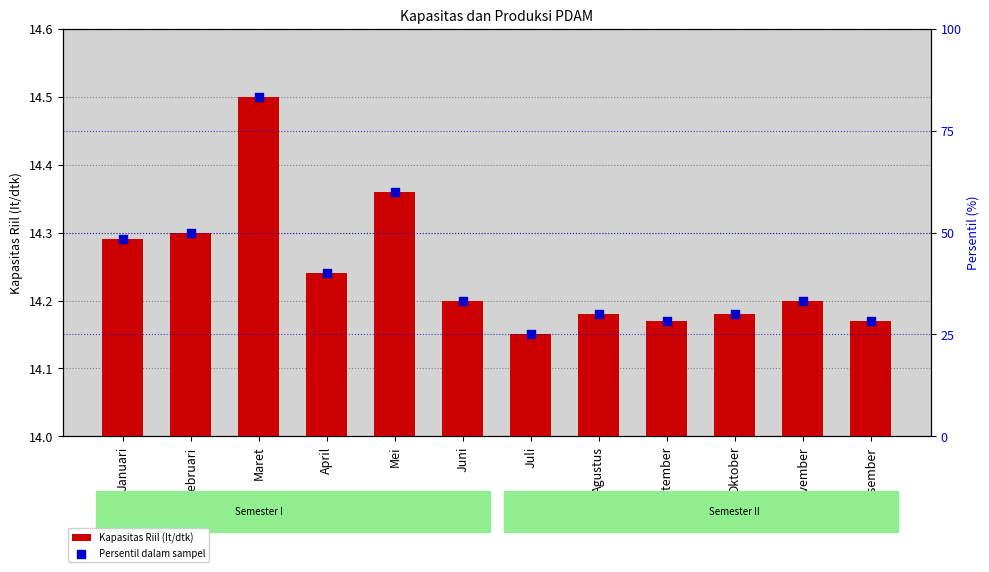

Which series contains the lowest Y value?

Kapasitas Riil (It/dtk)